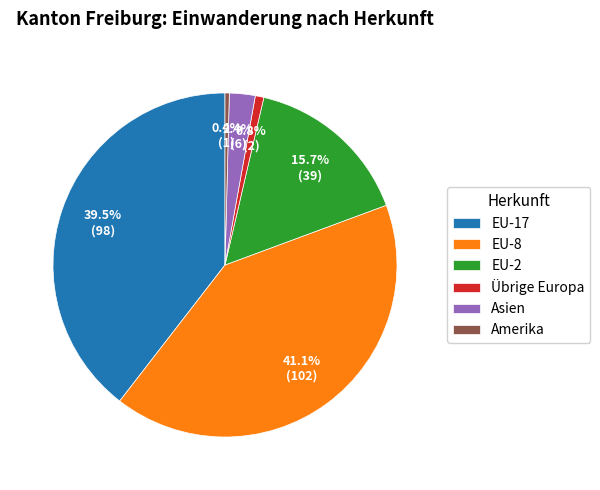

Which slice is the largest?

EU-8